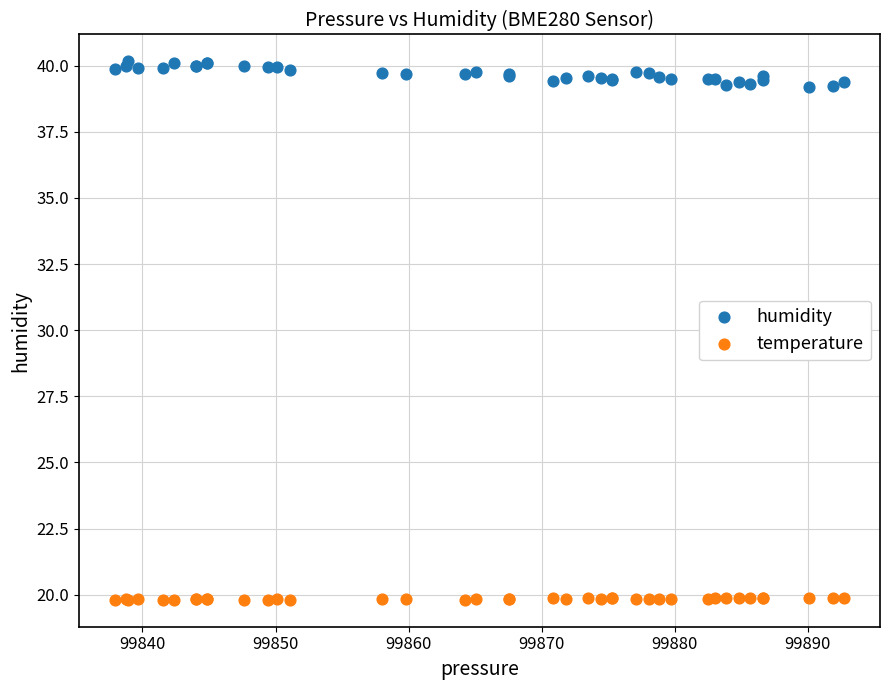

Which series has the largest Y range (max minus min)?

humidity